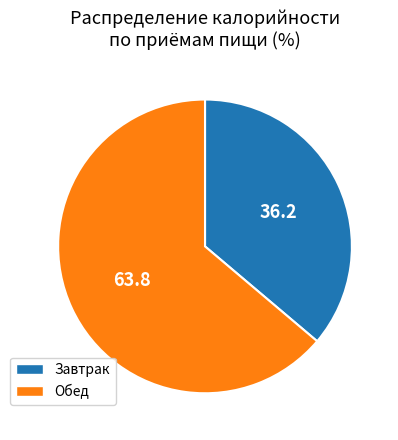

How many segments does this pie chart have?

2